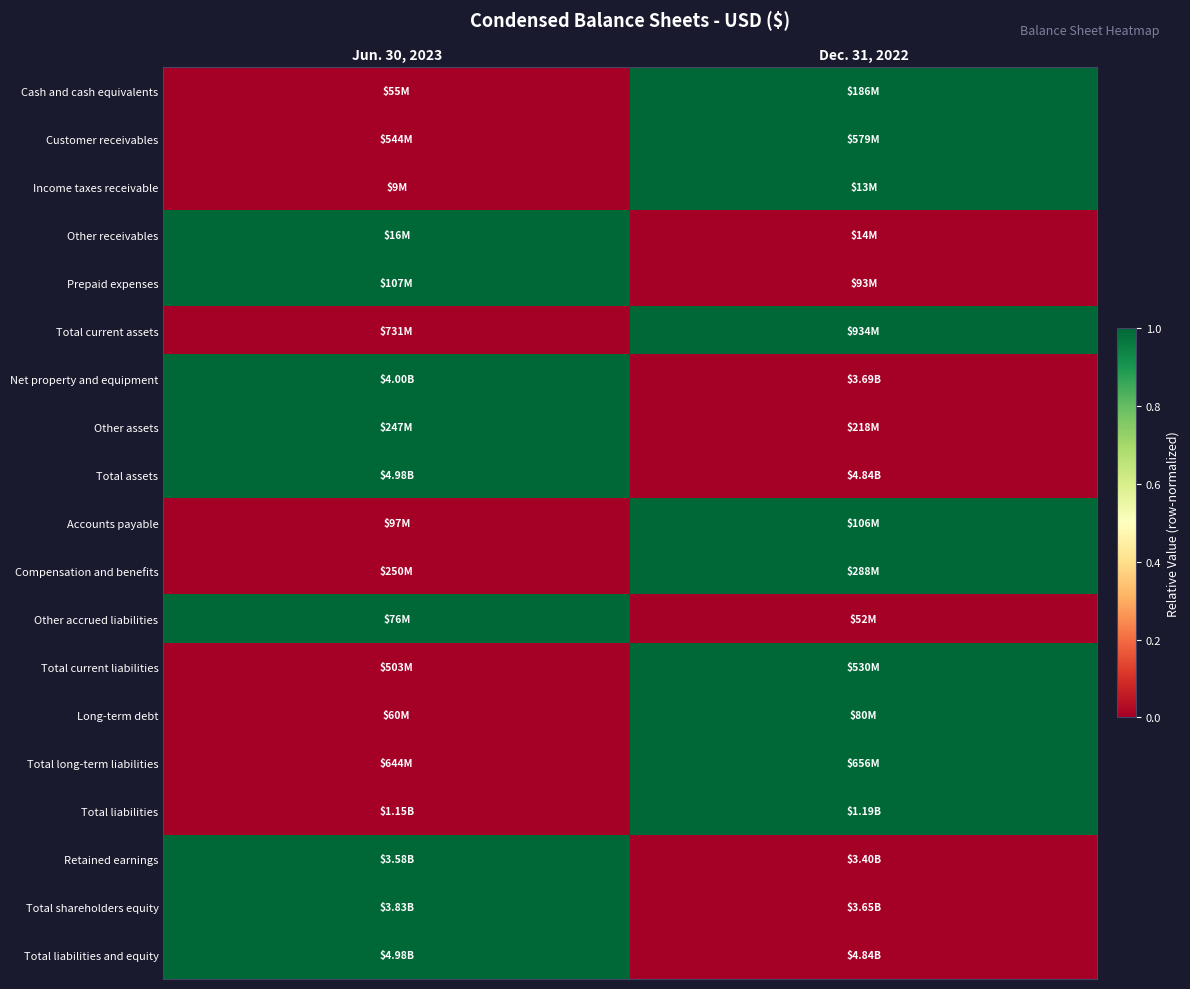

Which has a higher value, Jun. 30, 2023 or Dec. 31, 2022?

Dec. 31, 2022